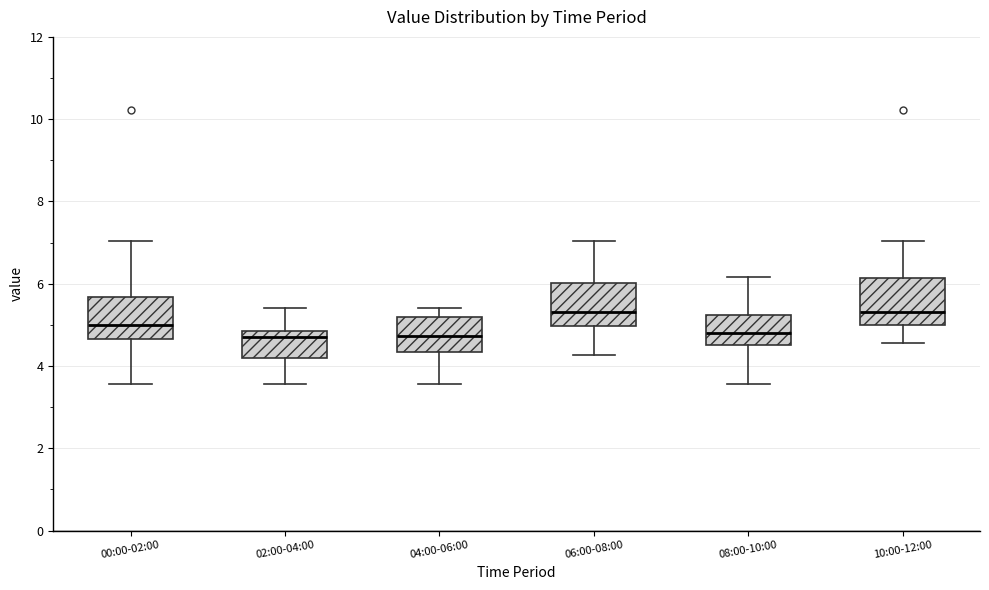

Reading left to right, read every box against the y-axis: the position of its median line, the range the box covers, and the ends of its whiskers. The values are not printed on the chart, so give them approximately, as read against the axis.

00:00-02:00: median 5.0, box 4.6 to 5.6, whiskers 3.6 to 7.0
02:00-04:00: median 4.8 (just below the box's upper edge), box 4.2 to 4.8, whiskers 3.6 to 5.4
04:00-06:00: median 4.8, box 4.4 to 5.2, whiskers 3.6 to 5.4
06:00-08:00: median 5.4, box 5.0 to 6.0, whiskers 4.2 to 7.0
08:00-10:00: median 4.8, box 4.6 to 5.2, whiskers 3.6 to 6.2
10:00-12:00: median 5.4, box 5.0 to 6.2, whiskers 4.6 to 7.0